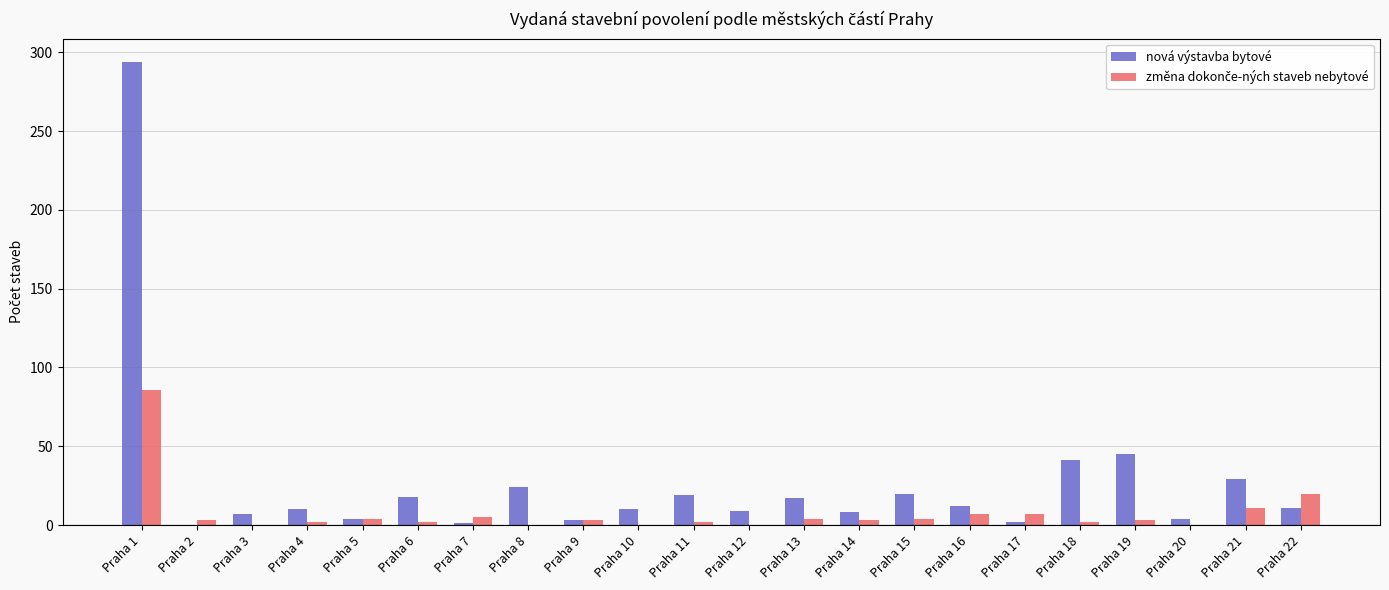

At which label does nová výstavba bytové reach its peak?

Praha 1